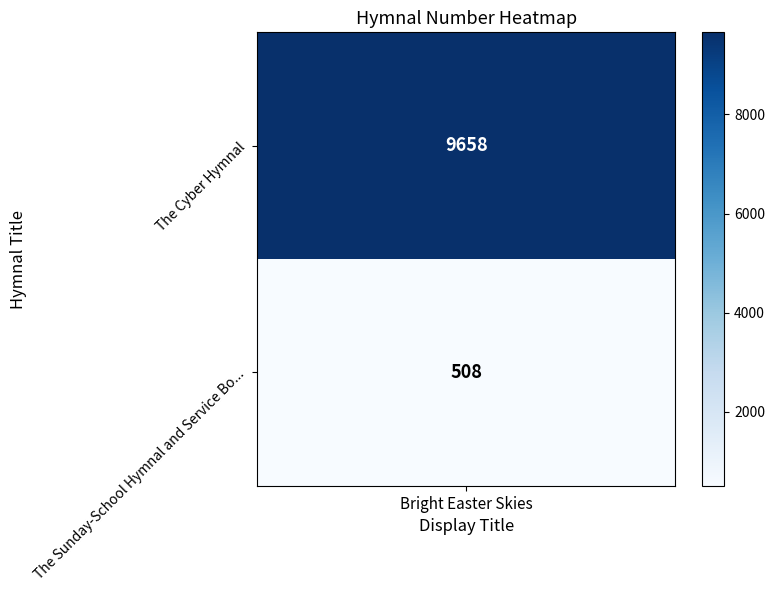

Count the values in the range 508 to 9658.

2